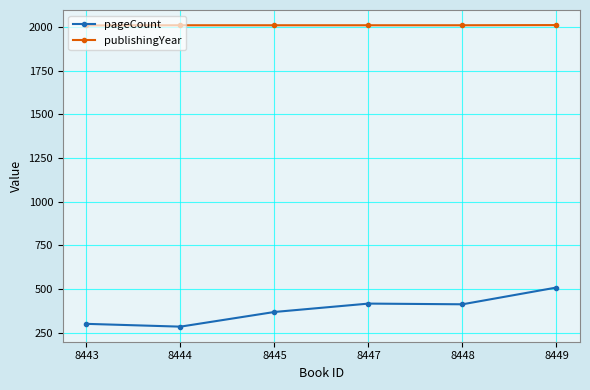

How many lines are shown in the chart?

2